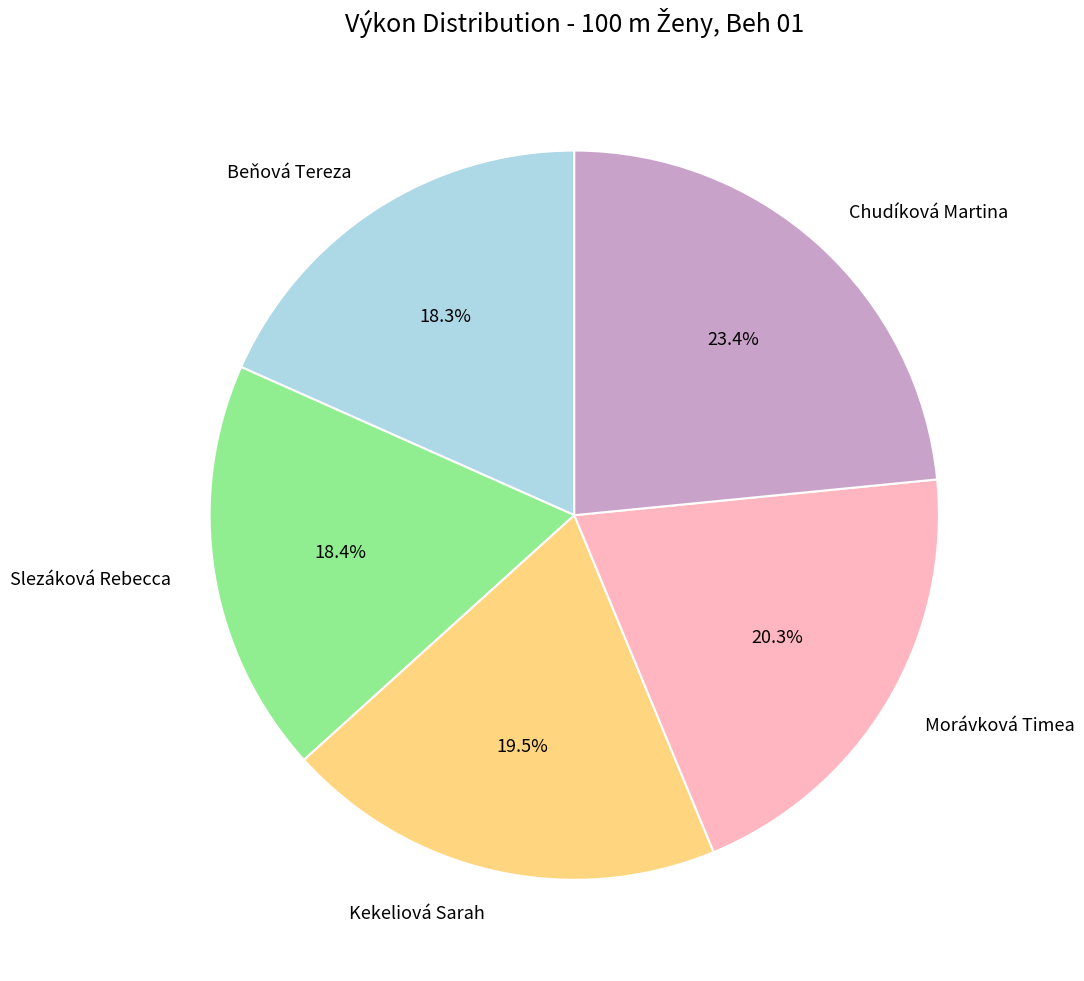

What is the largest slice in the pie chart?

Chudíková Martina